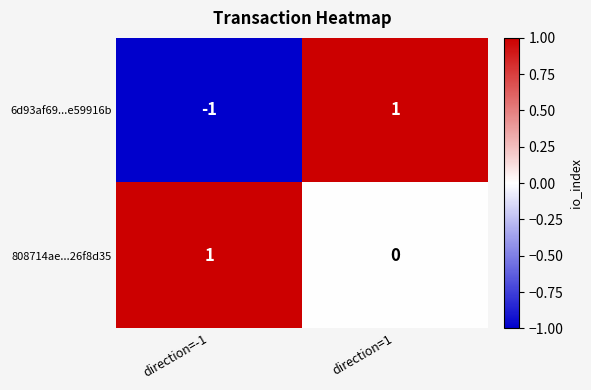

Rank the categories by 6d93af69...e59916b value from lowest to highest.

direction=-1, direction=1